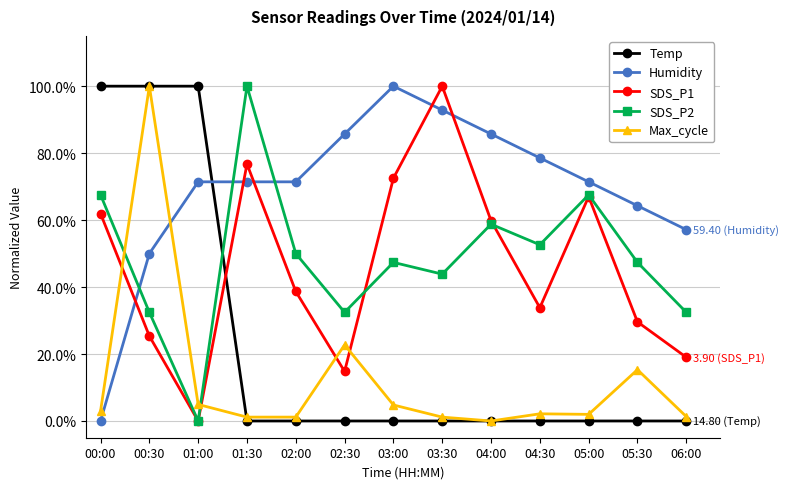

What are all the series names shown in the legend?

Temp, Humidity, SDS_P1, SDS_P2, Max_cycle